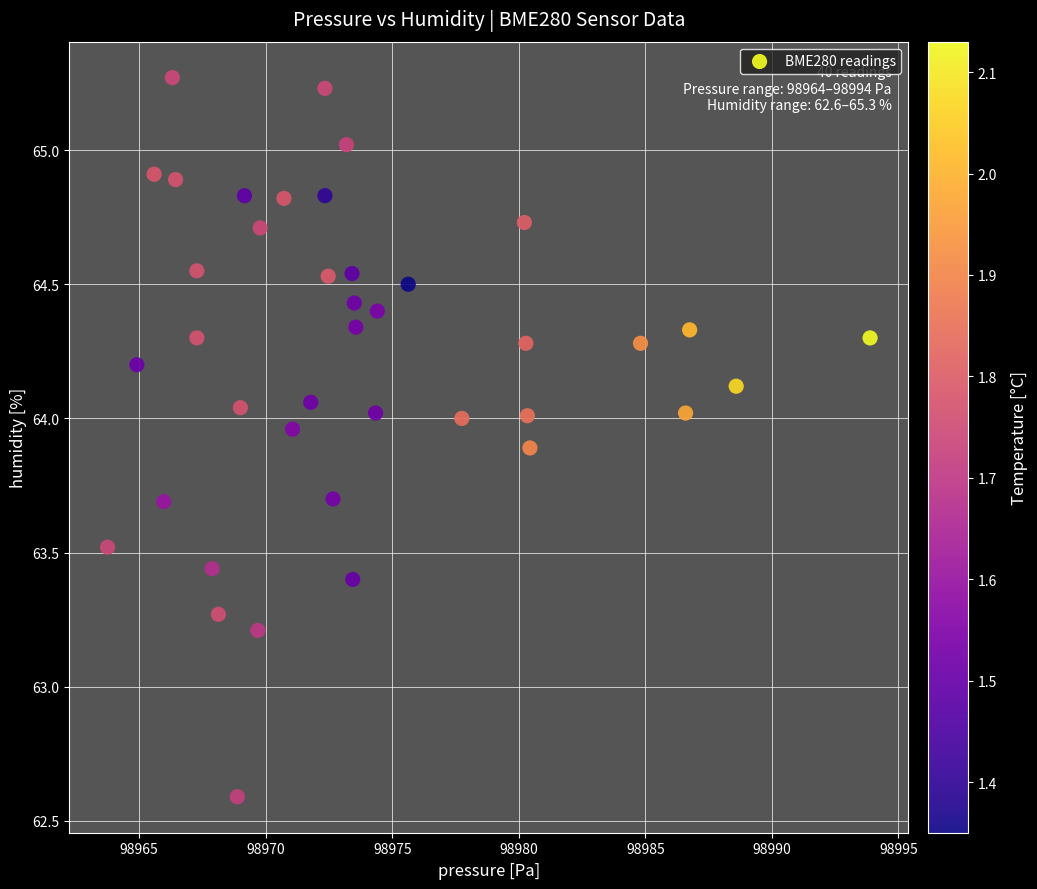

What Y value in the scatter plot is closest to 63?

63.2